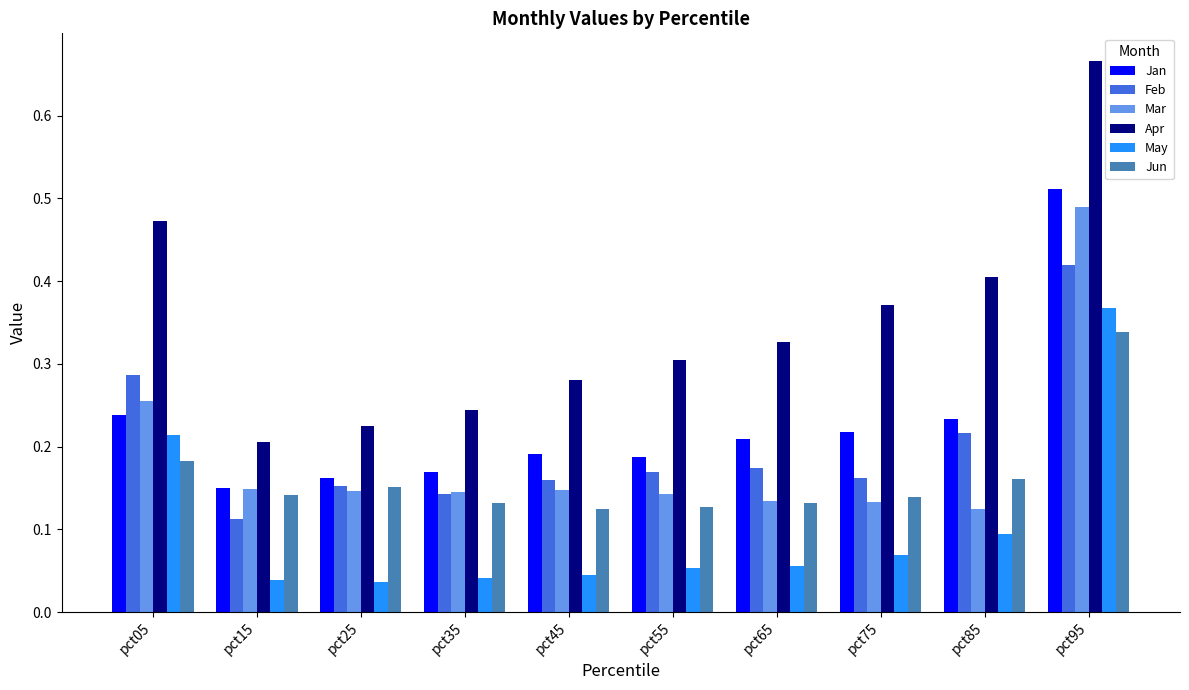

Which series has the largest range (max minus min)?

Apr